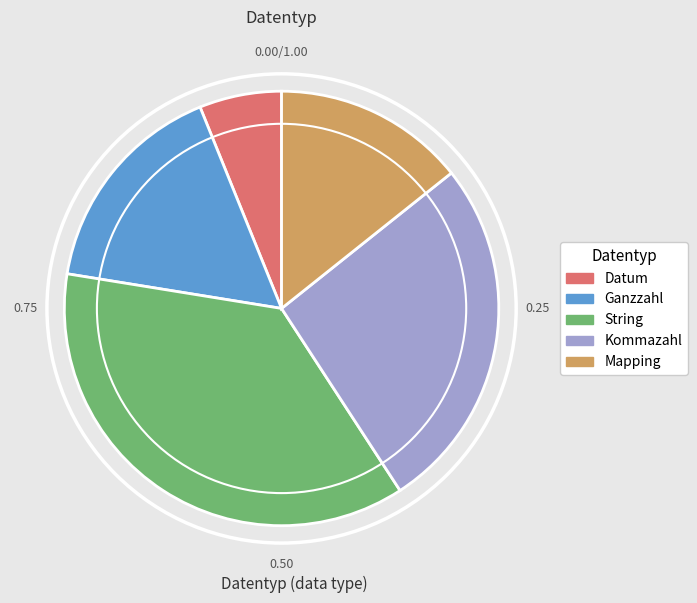

Is Ganzzahl the majority of the pie?

No